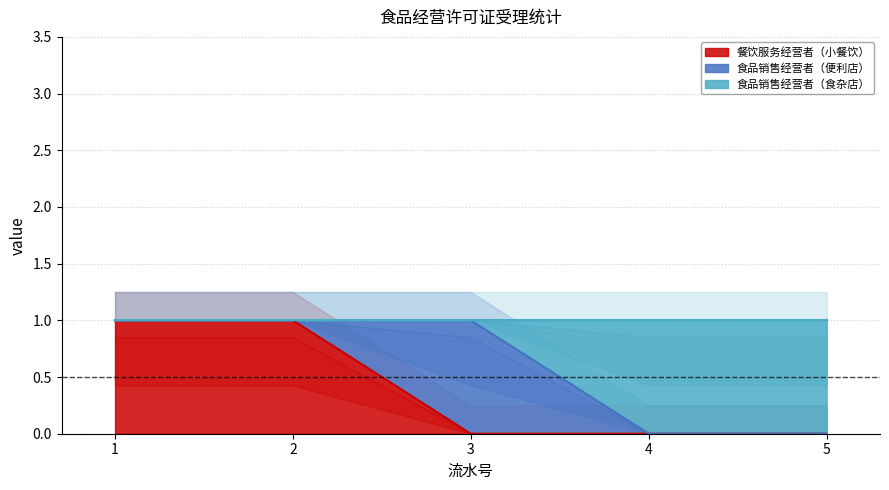

The value of 餐饮服务经营者（小餐饮） at 4 is 1. True or false?

False